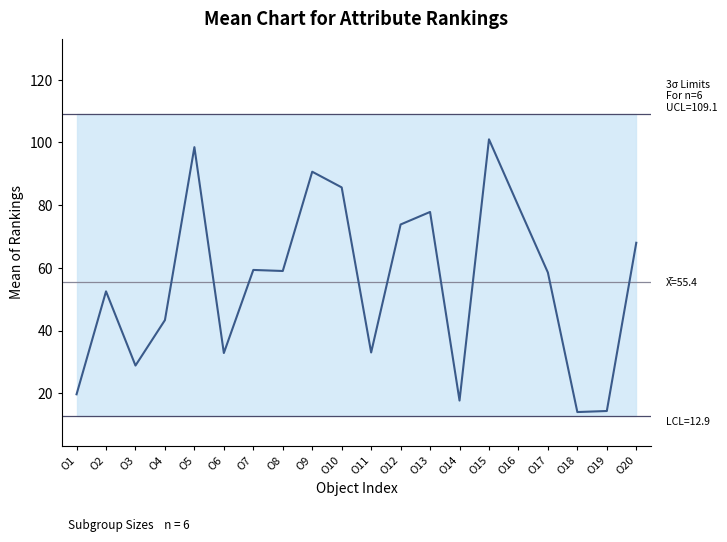

Rank the categories by value from highest to lowest.

O15, O5, O9, O10, O16, O13, O12, O20, O7, O8, O17, O2, O4, O11, O6, O3, O1, O14, O19, O18